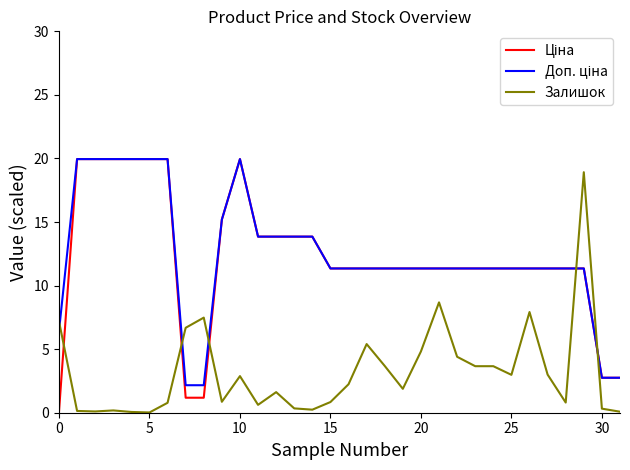

What is the maximum value shown in the chart?

19.9